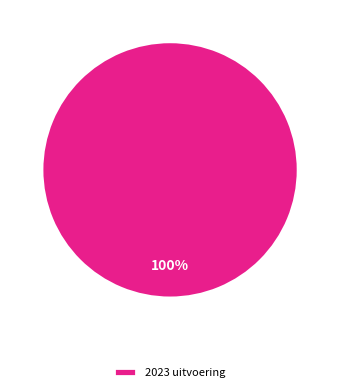

To the nearest percent, what percentage of the pie is 2023 uitvoering?

100%